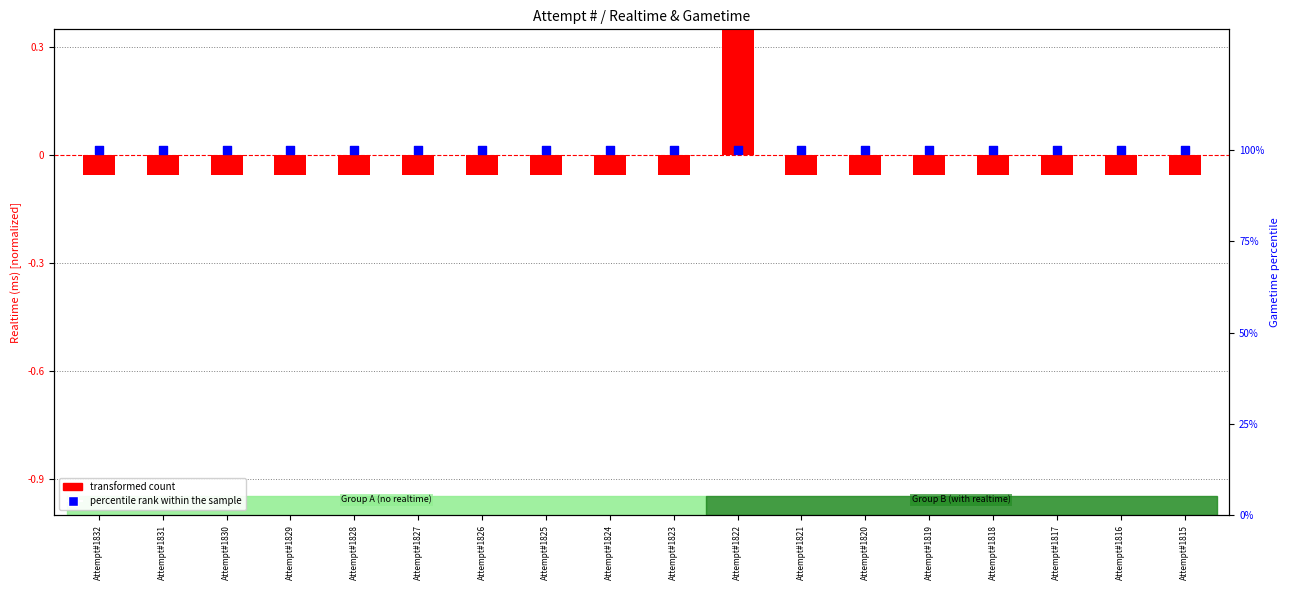

Which series contains the lowest Y value?

transformed count